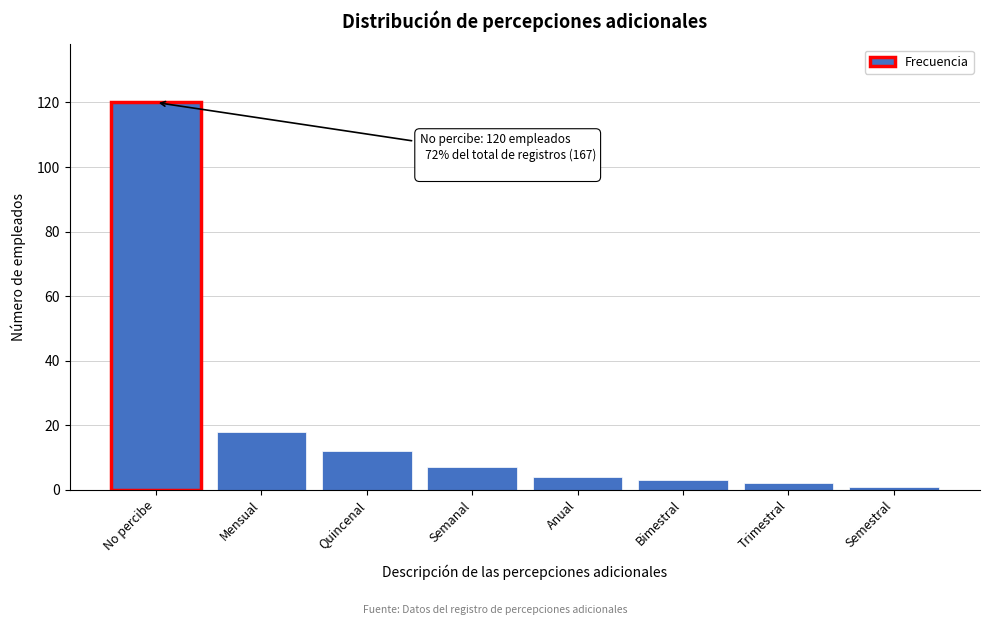

Reading right to left, list all the values displayed in this chart.

Semestral=1	Trimestral=2	Bimestral=3	Anual=4	Semanal=7	Quincenal=12	Mensual=18	No percibe=120